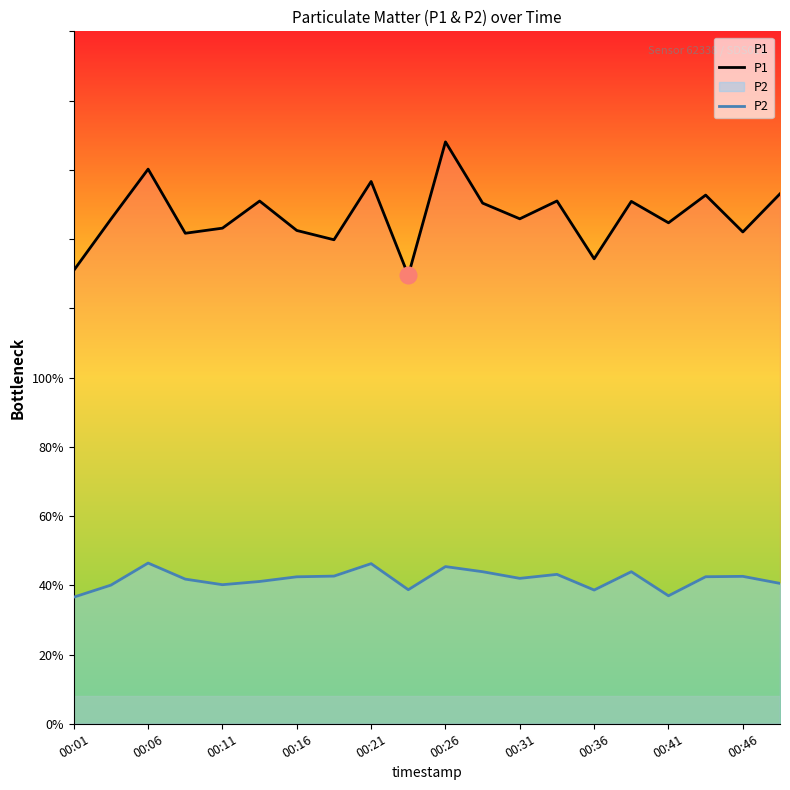

What is the value of the P1 point at the 12th from the left?

150.4